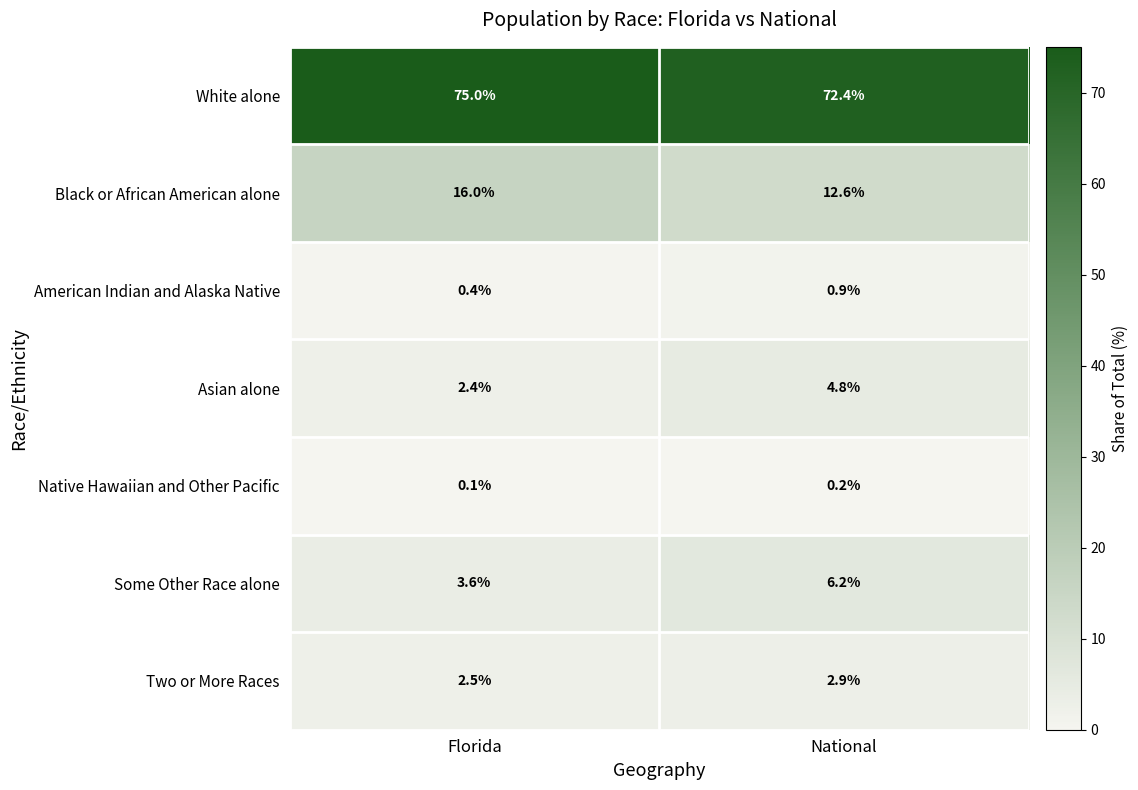

What is the sum of all Asian alone values?

7.2